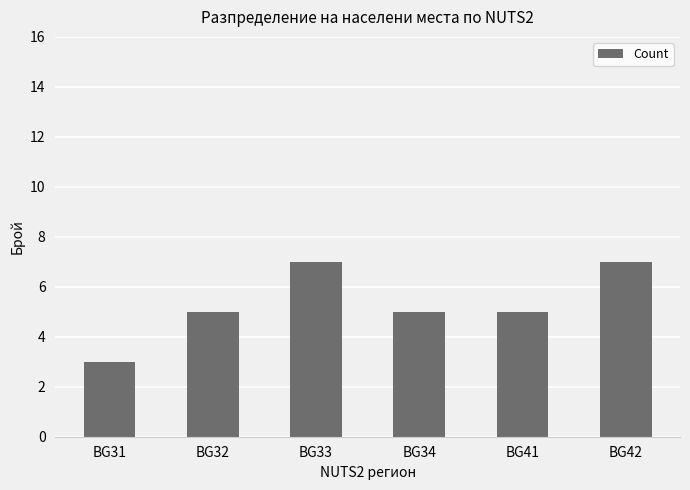

The chart shows a value of 5 at BG32. True or false?

True